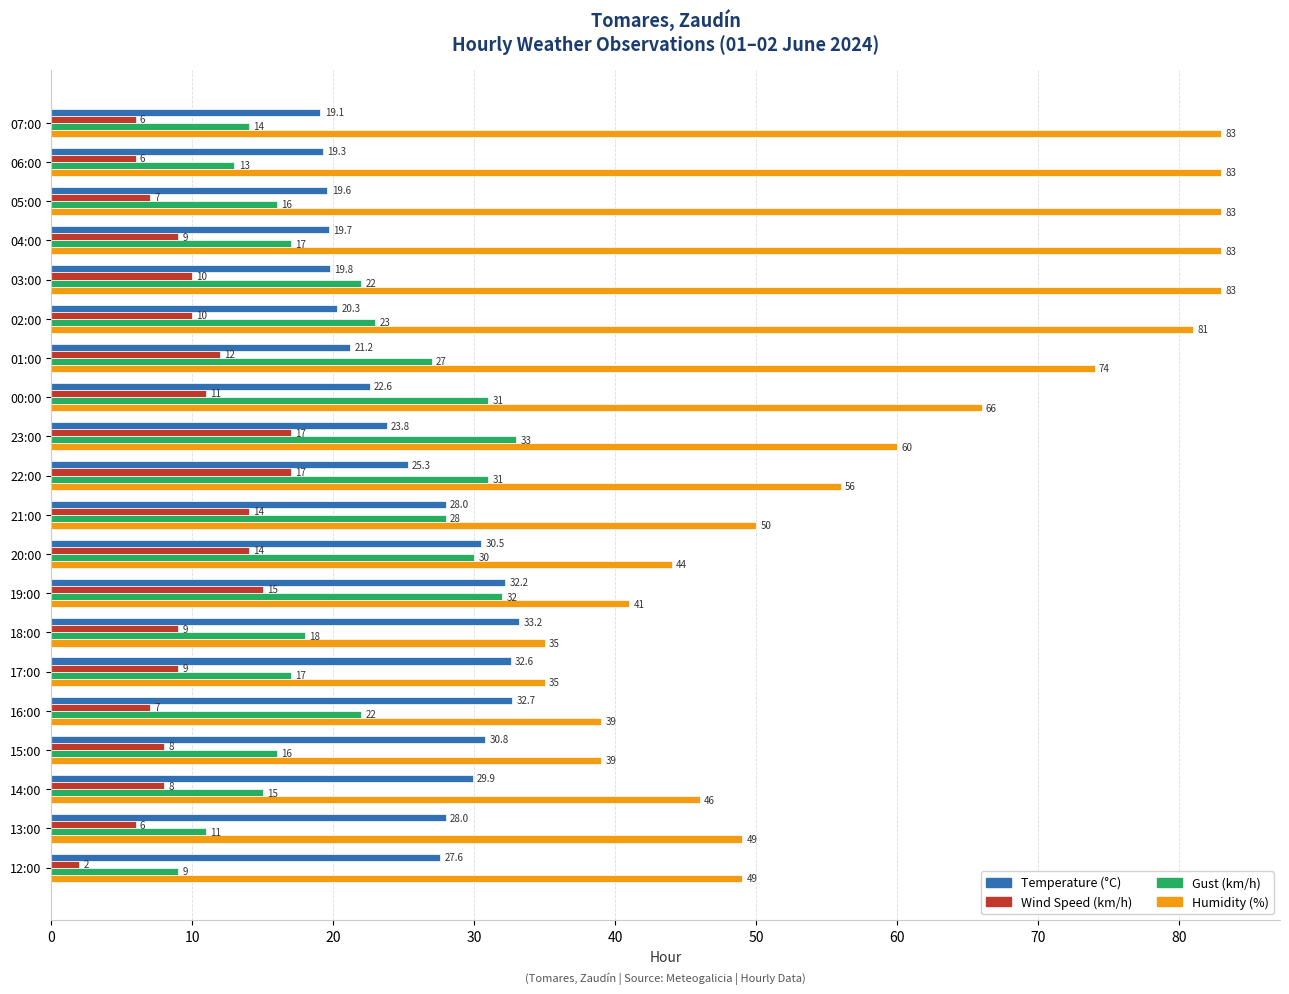

Count the number of data series in this chart.

4